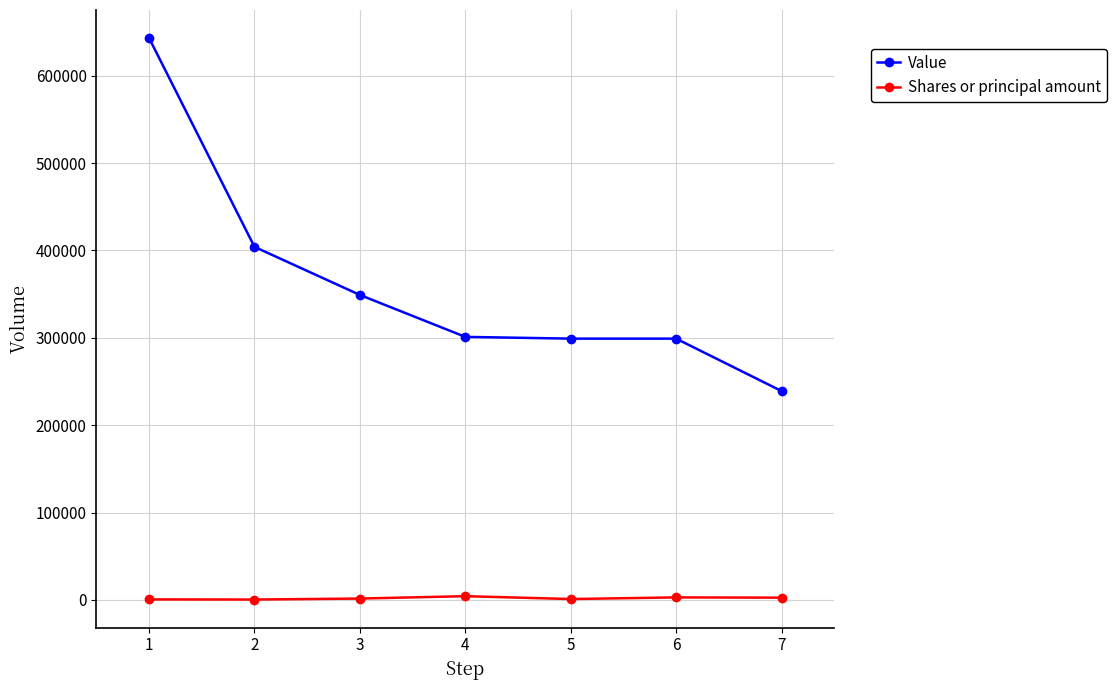

At 6, list the series in order from smallest to largest.

Shares or principal amount, Value